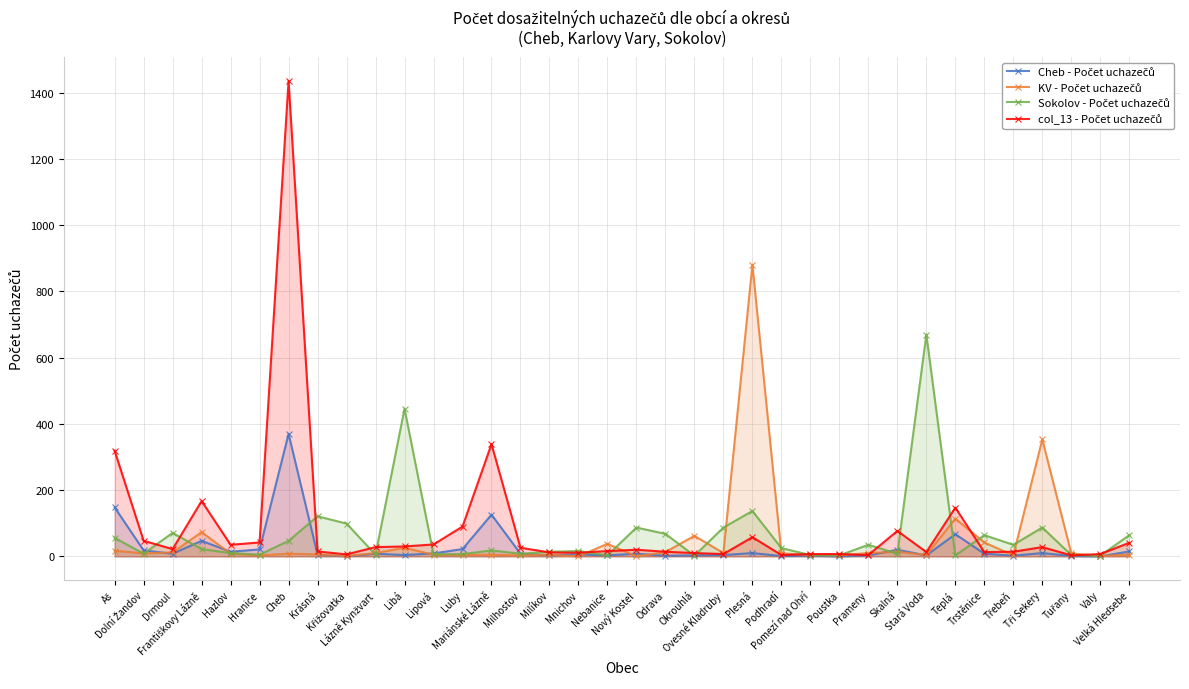

What is the sum of all col_13 - Počet uchazečů values?

3151